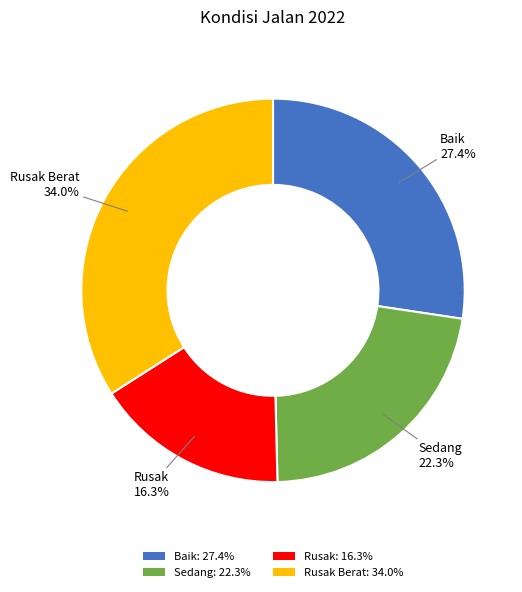

Count the number of slices in the pie.

4